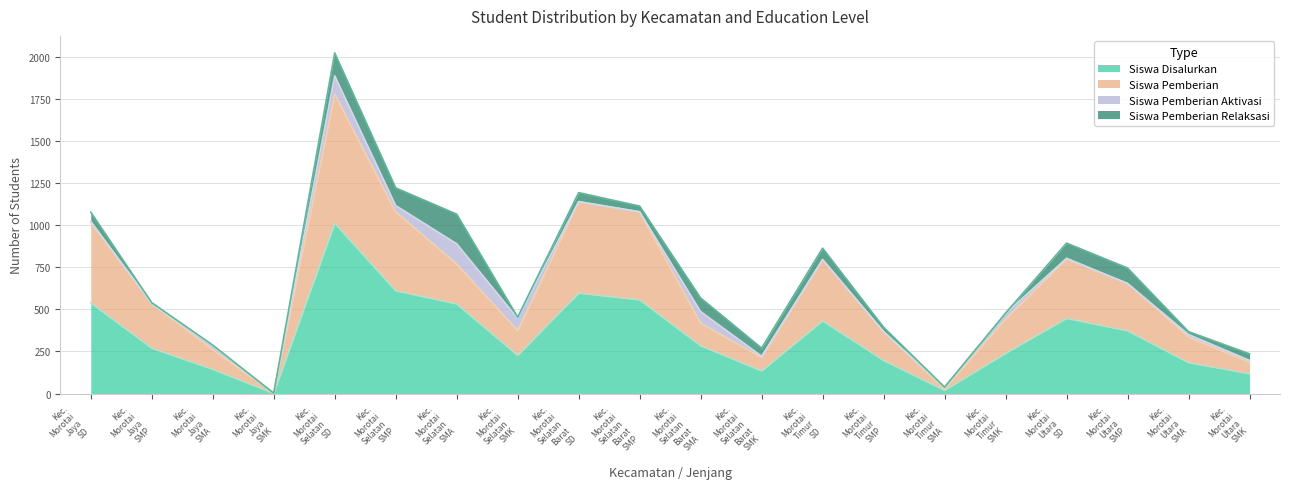

What is the highest value of the Siswa Disalurkan series?

1012